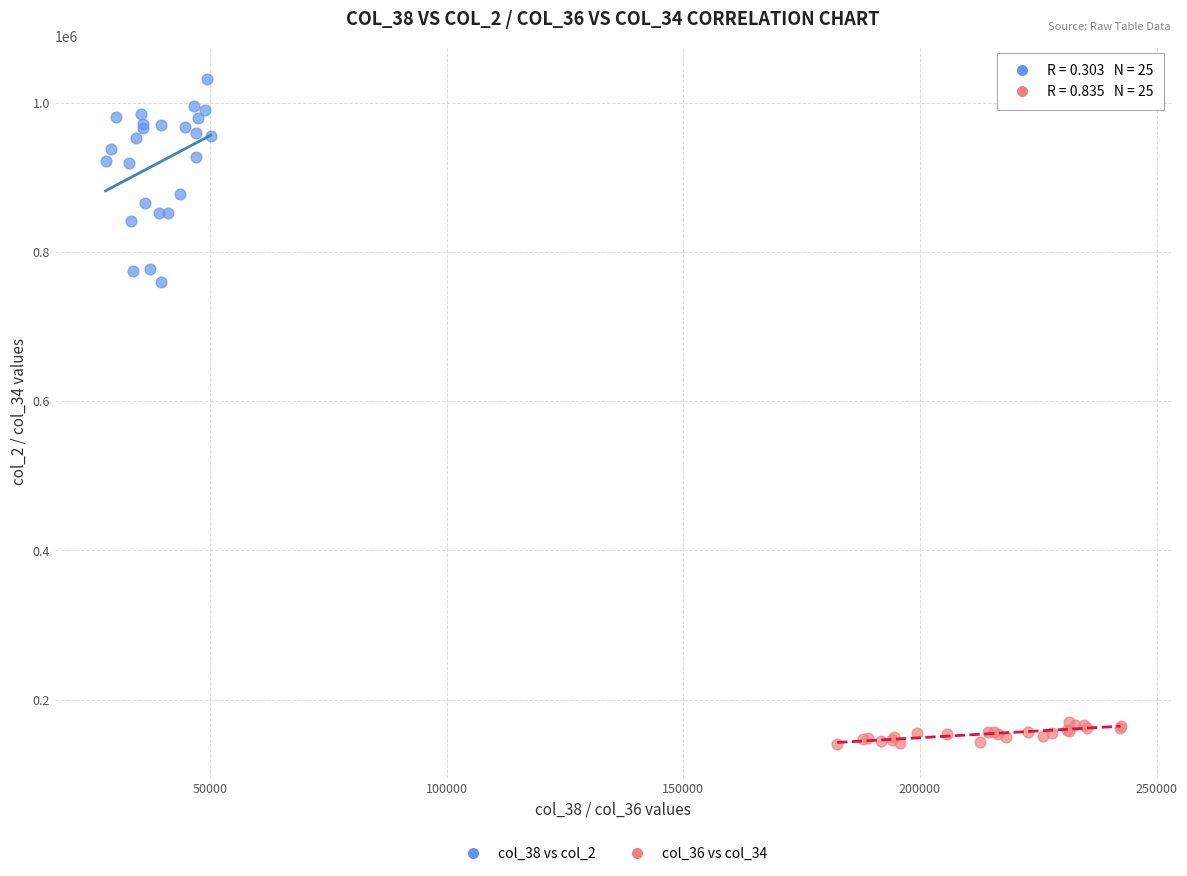

Which series contains the highest Y value?

col_38 vs col_2